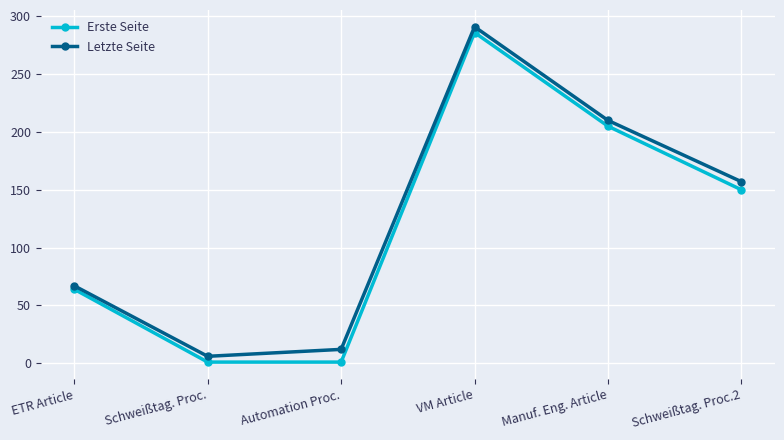

What are all the series names shown in the legend?

Erste Seite, Letzte Seite